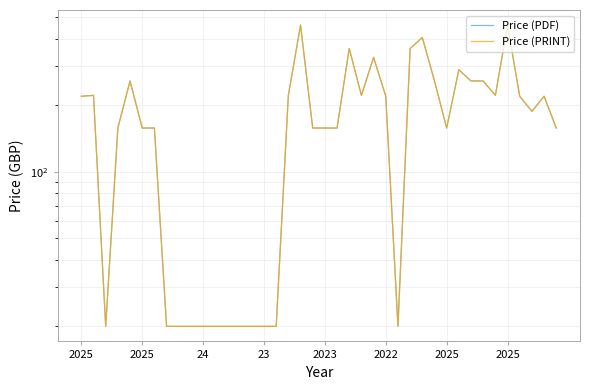

What is the label of the 2nd point from the left?

2025